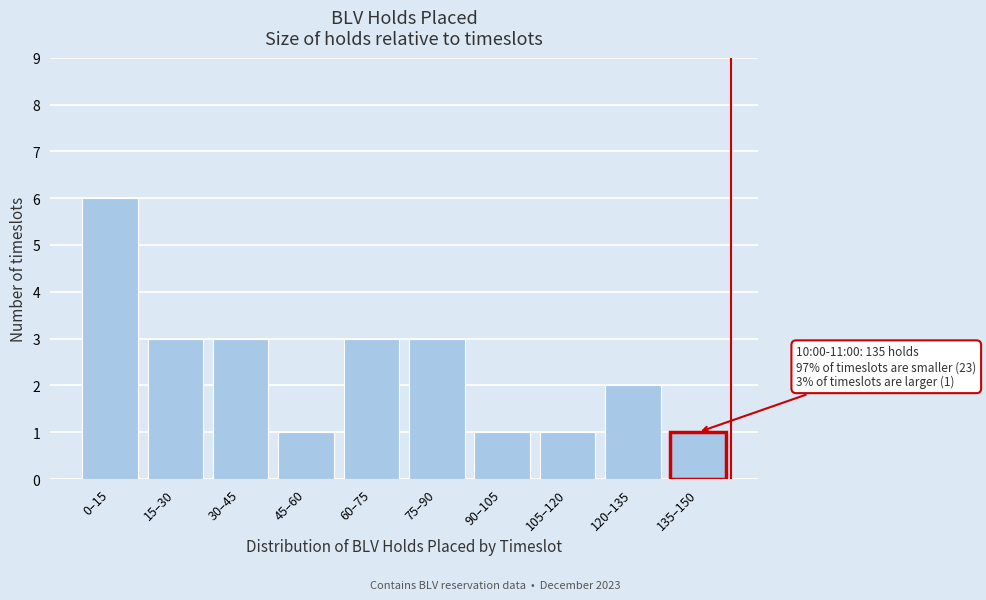

Reading left to right, list all the values displayed in this chart.

6	3	3	1	3	3	1	1	2	1